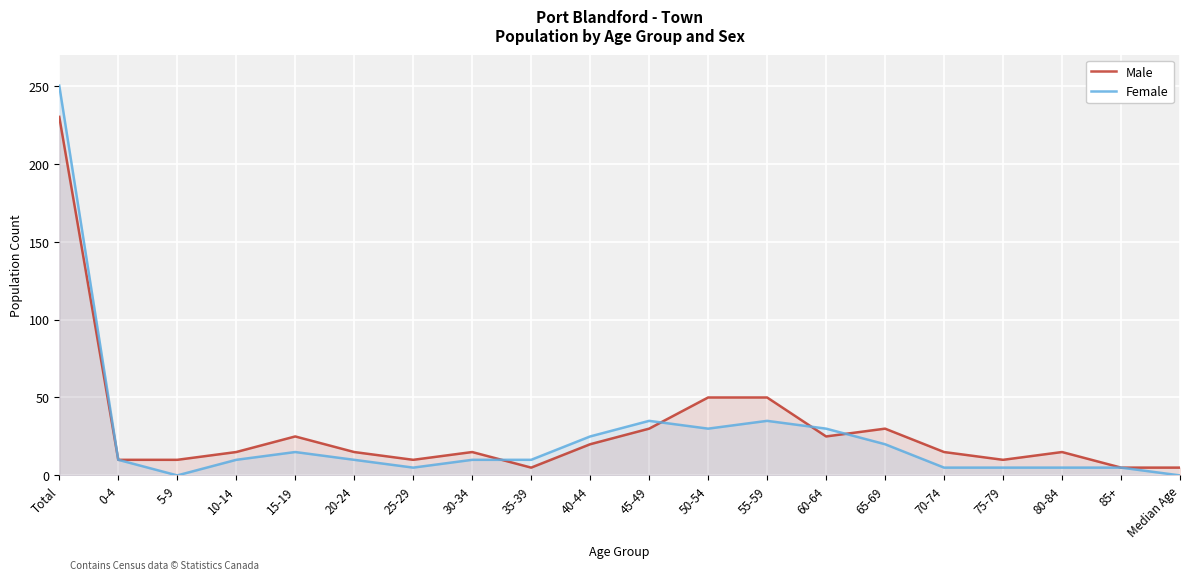

True or false: Female has a value of 16 at 0-4.

False